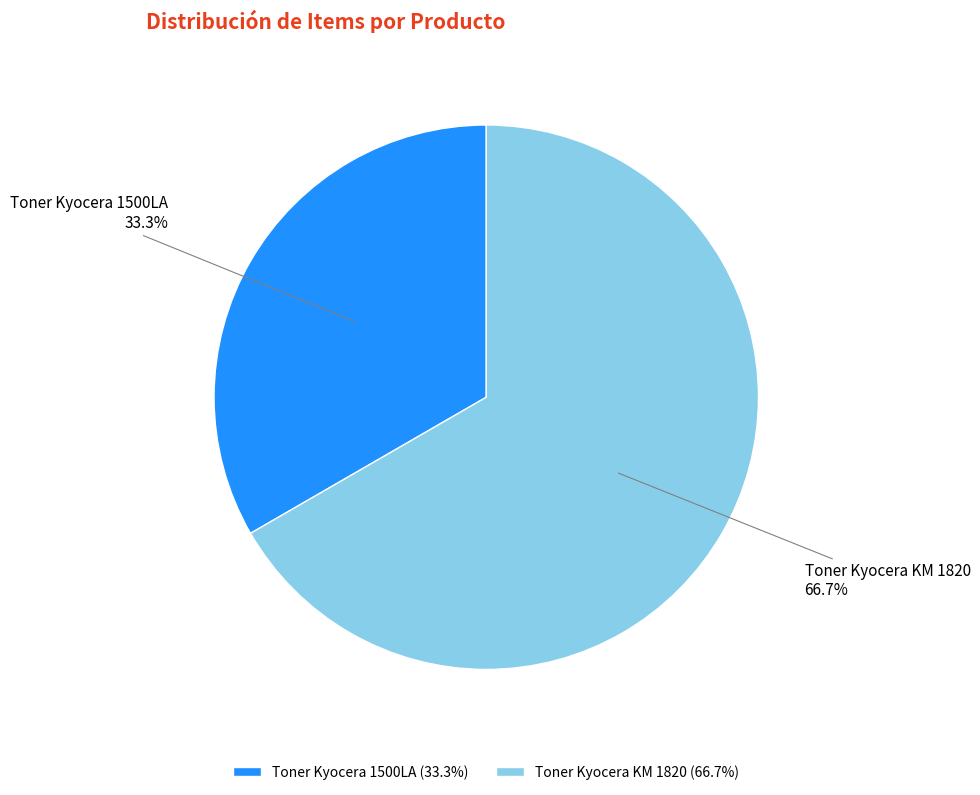

Rank the categories by value from lowest to highest.

Toner Kyocera 1500LA, Toner Kyocera KM 1820